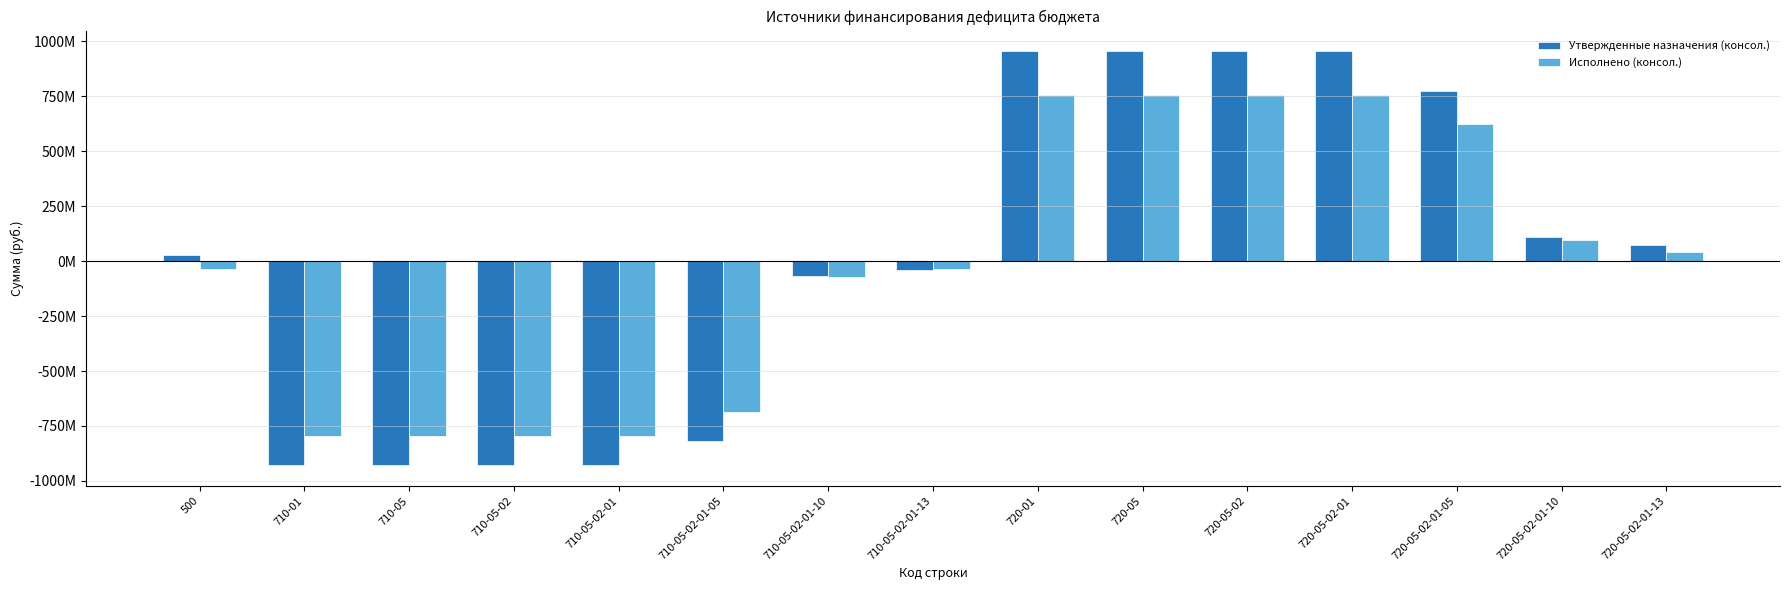

Rank the categories by Исполнено (консол.) value from highest to lowest.

720-01, 720-05, 720-05-02, 720-05-02-01, 720-05-02-01-05, 720-05-02-01-10, 720-05-02-01-13, 500, 710-05-02-01-13, 710-05-02-01-10, 710-05-02-01-05, 710-01, 710-05, 710-05-02, 710-05-02-01